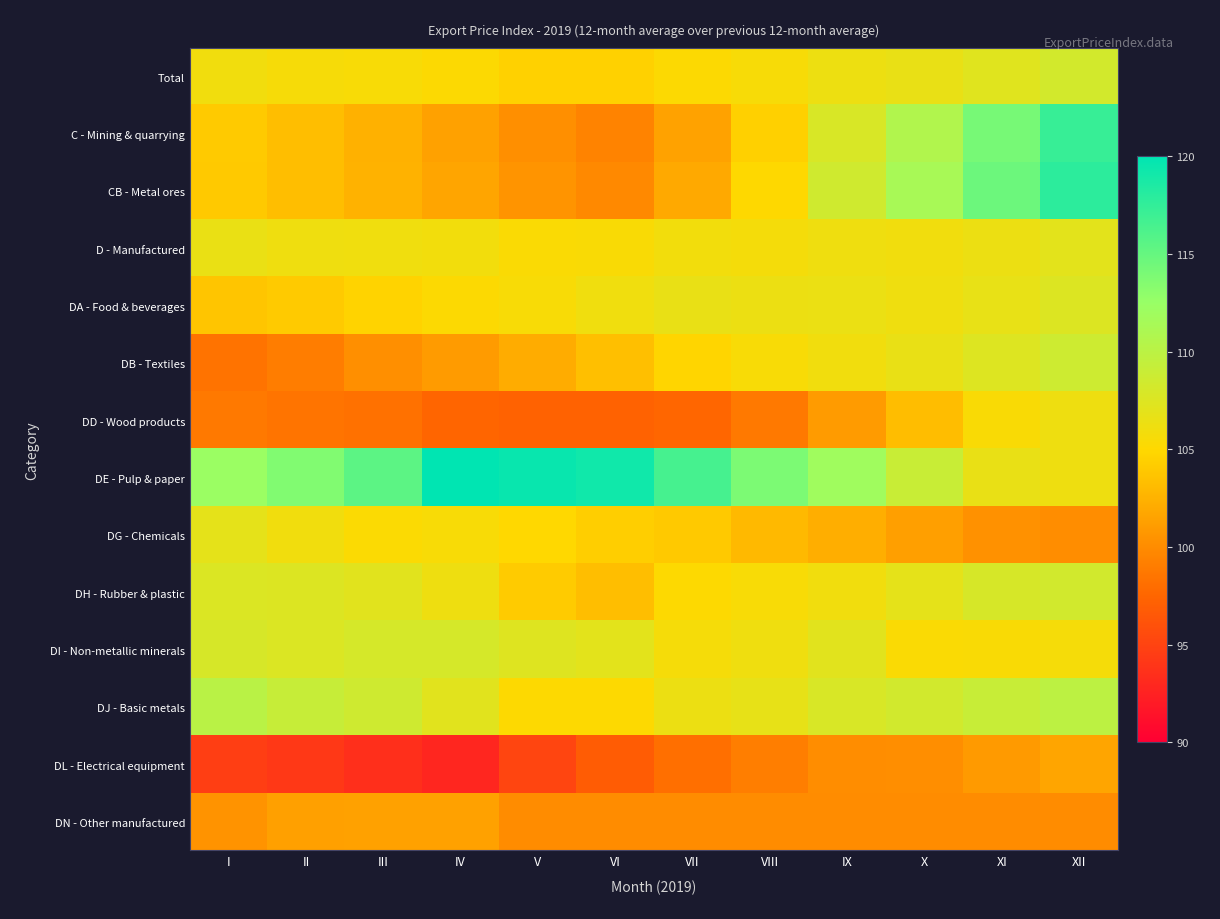

At XI, list the series in order from smallest to largest.

DN - Other manufactured, DG - Chemicals, DL - Electrical equipment, DI - Non-metallic minerals, DD - Wood products, D - Manufactured, DE - Pulp & paper, DA - Food & beverages, Total, DB - Textiles, DH - Rubber & plastic, DJ - Basic metals, C - Mining & quarrying, CB - Metal ores